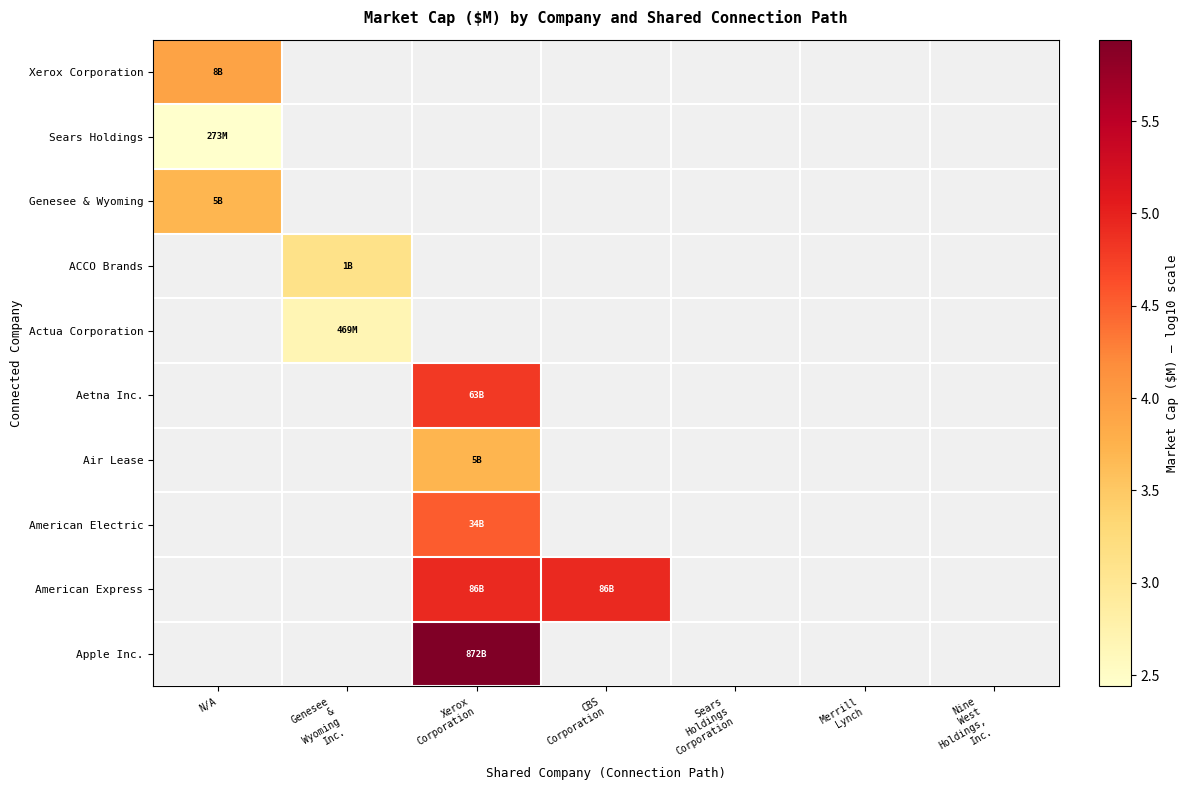

Which series has the largest range (max minus min)?

Xerox Corporation